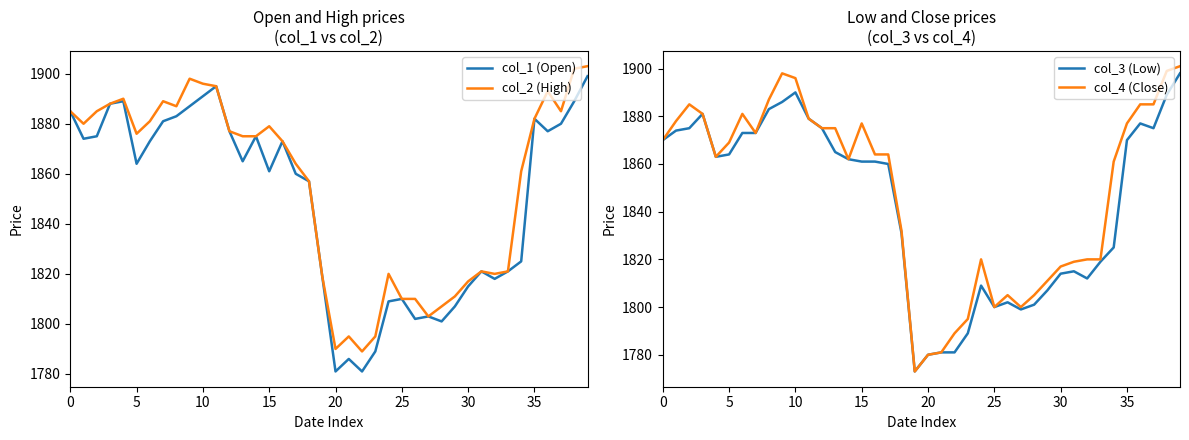

What is the lowest value of the col_2 (High) series?

1789